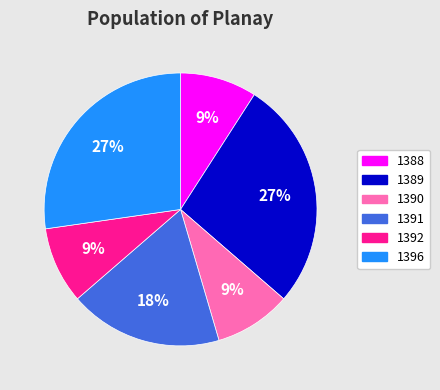

Does 1389 account for over 50% of the chart?

No